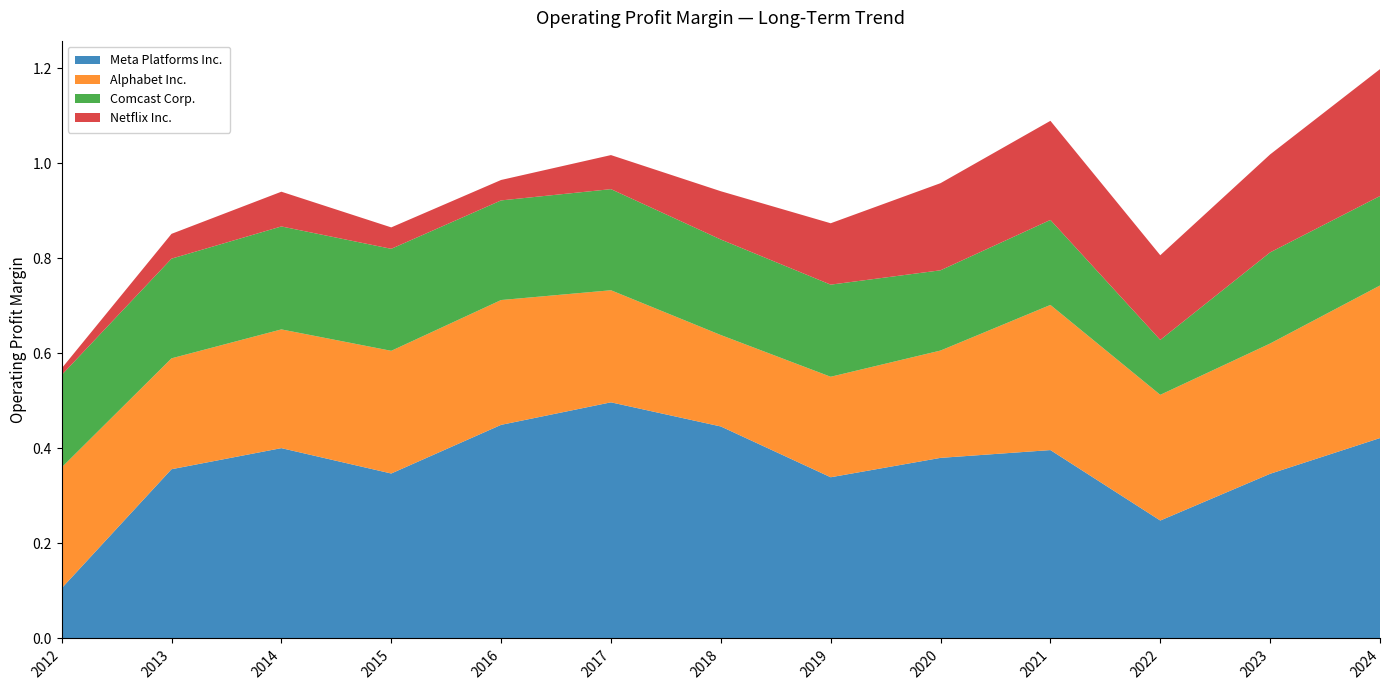

Reading left to right, extract all data points from this chart.

Meta Platforms Inc.: 0.1	0.4	0.4	0.3	0.4	0.5	0.4	0.3	0.4	0.4	0.2	0.3	0.4
Alphabet Inc.: 0.3	0.2	0.2	0.3	0.3	0.2	0.2	0.2	0.2	0.3	0.3	0.3	0.3
Comcast Corp.: 0.2	0.2	0.2	0.2	0.2	0.2	0.2	0.2	0.2	0.2	0.1	0.2	0.2
Netflix Inc.: 0.0	0.1	0.1	0.0	0.0	0.1	0.1	0.1	0.2	0.2	0.2	0.2	0.3